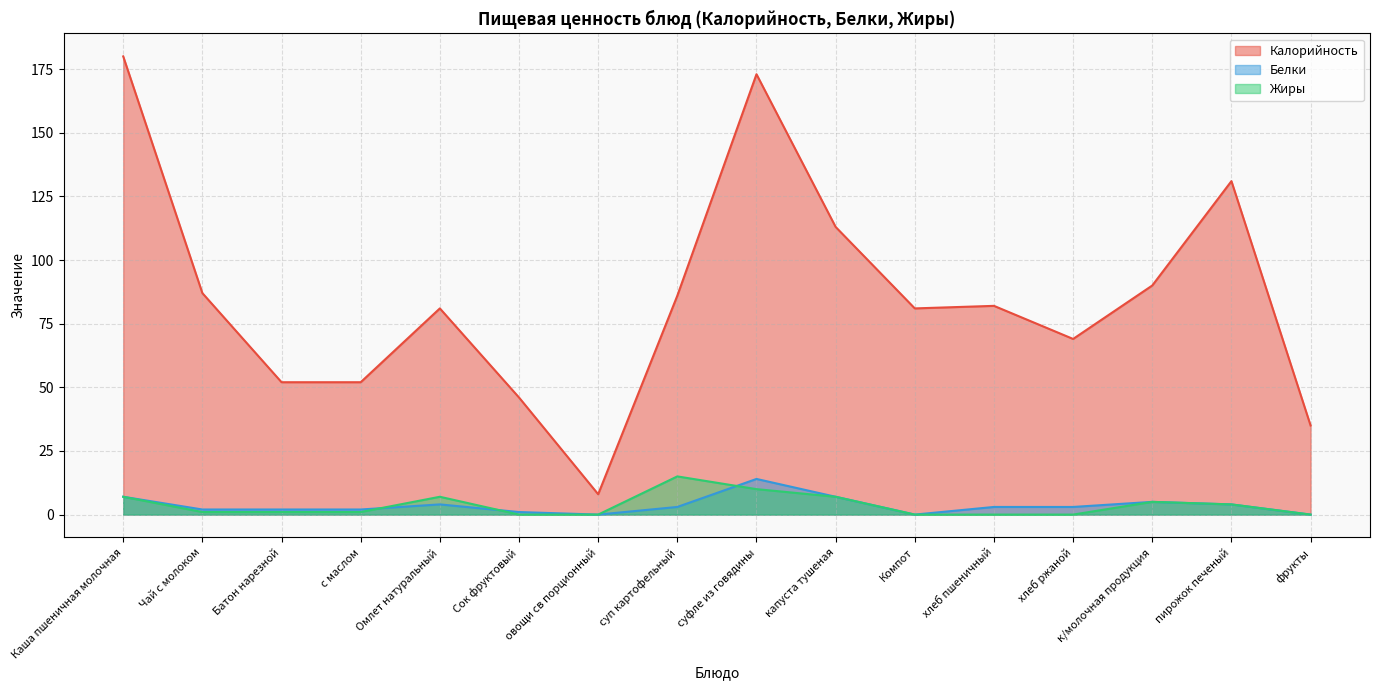

What is the total value across all series at Омлет натуральный?

92